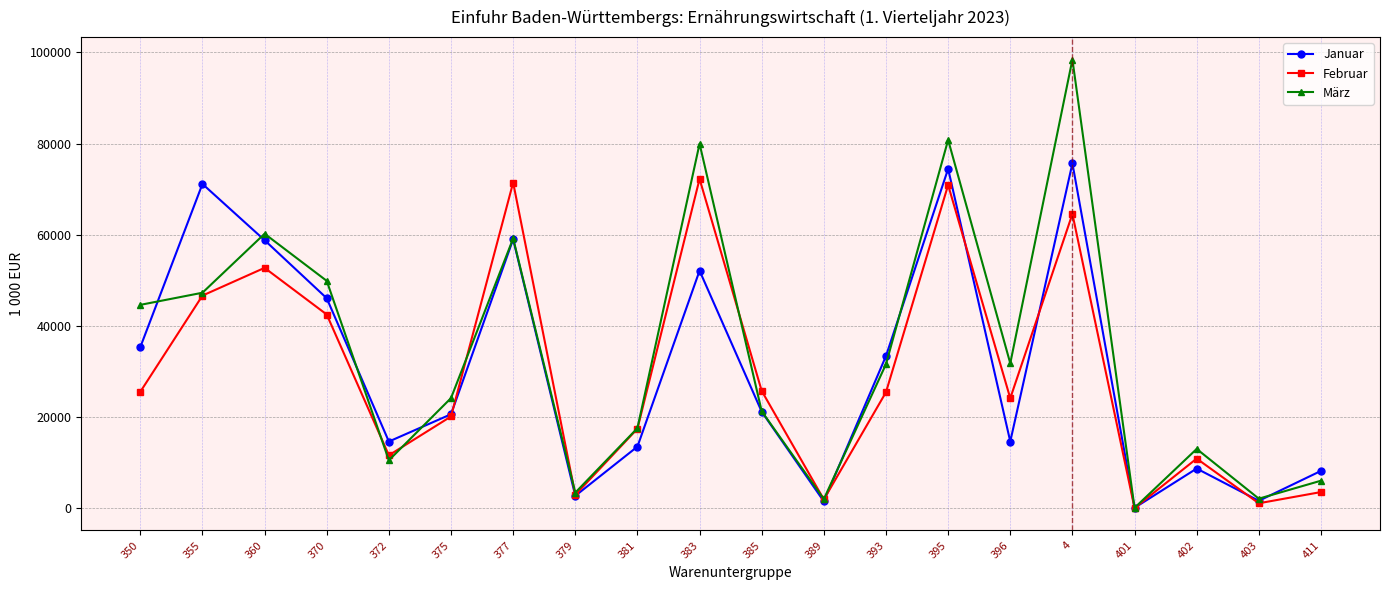

At how many categories does at least one series exceed 53555?

6